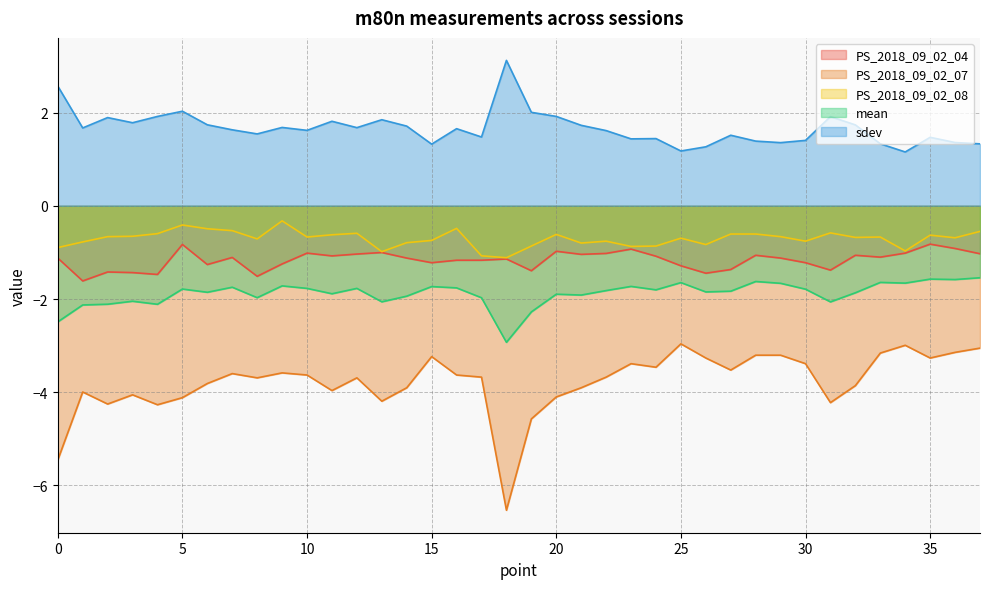

Which series has the widest spread of values?

PS_2018_09_02_07